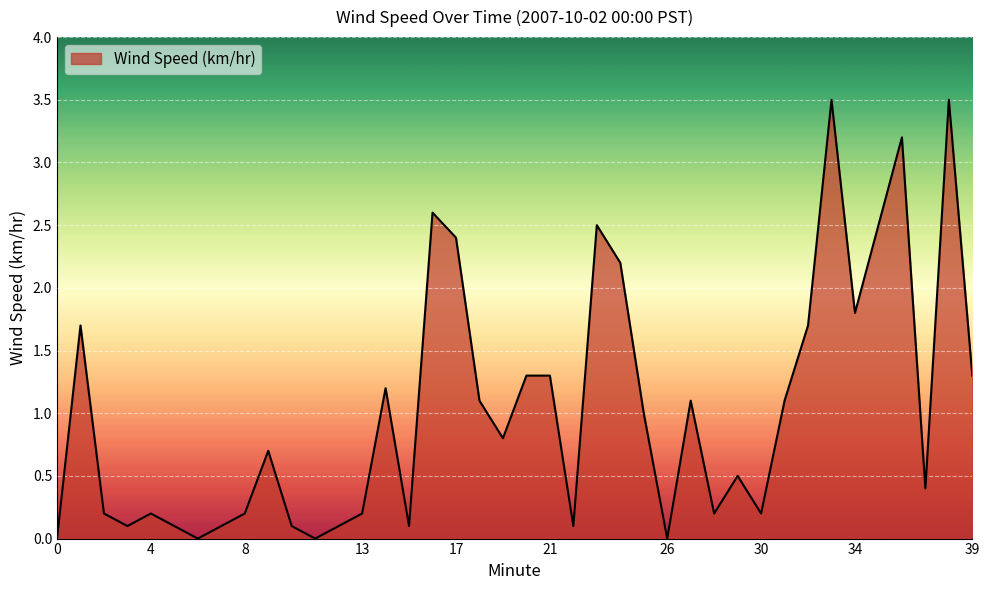

What is the sum of all values?

41.3